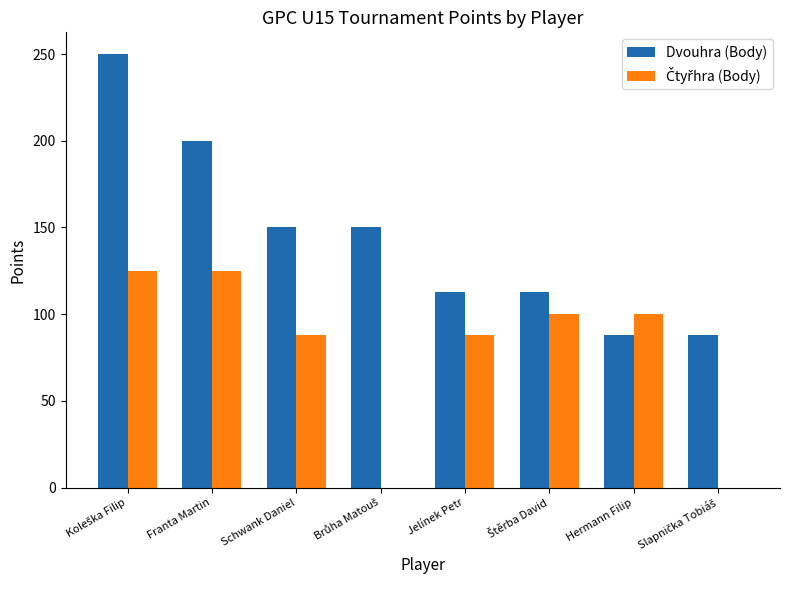

Which series has the largest total across all categories?

Dvouhra (Body)